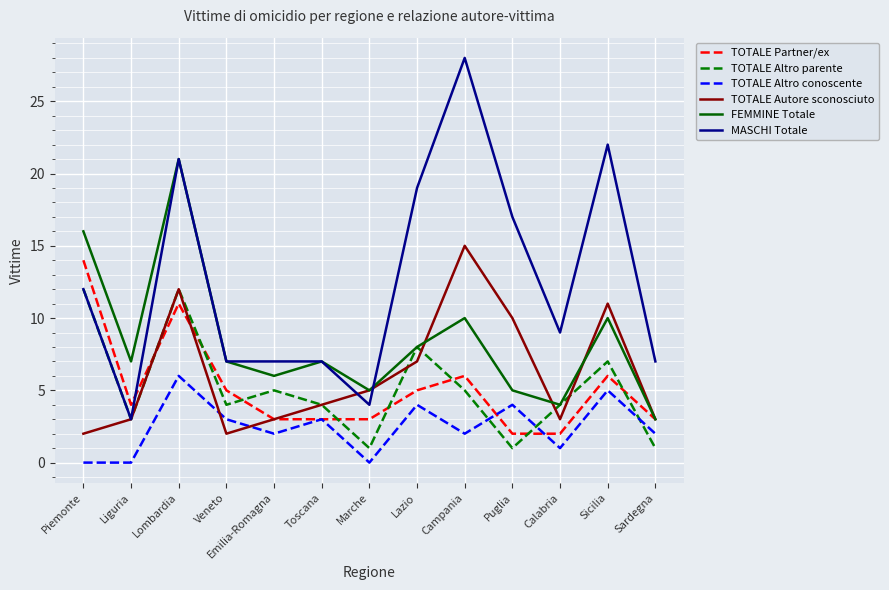

What is the total value across all series at Calabria?

23